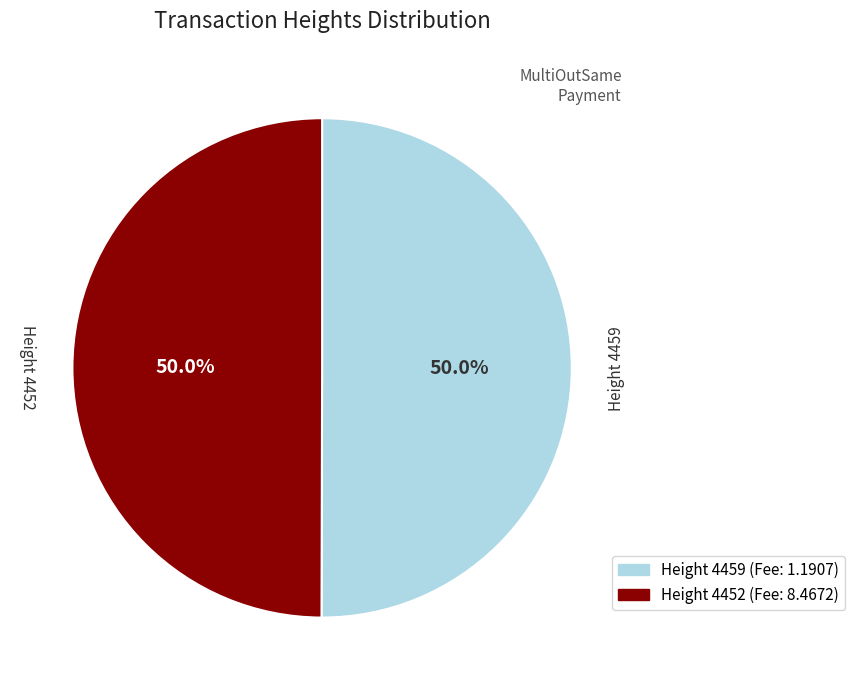

How many segments does this pie chart have?

2